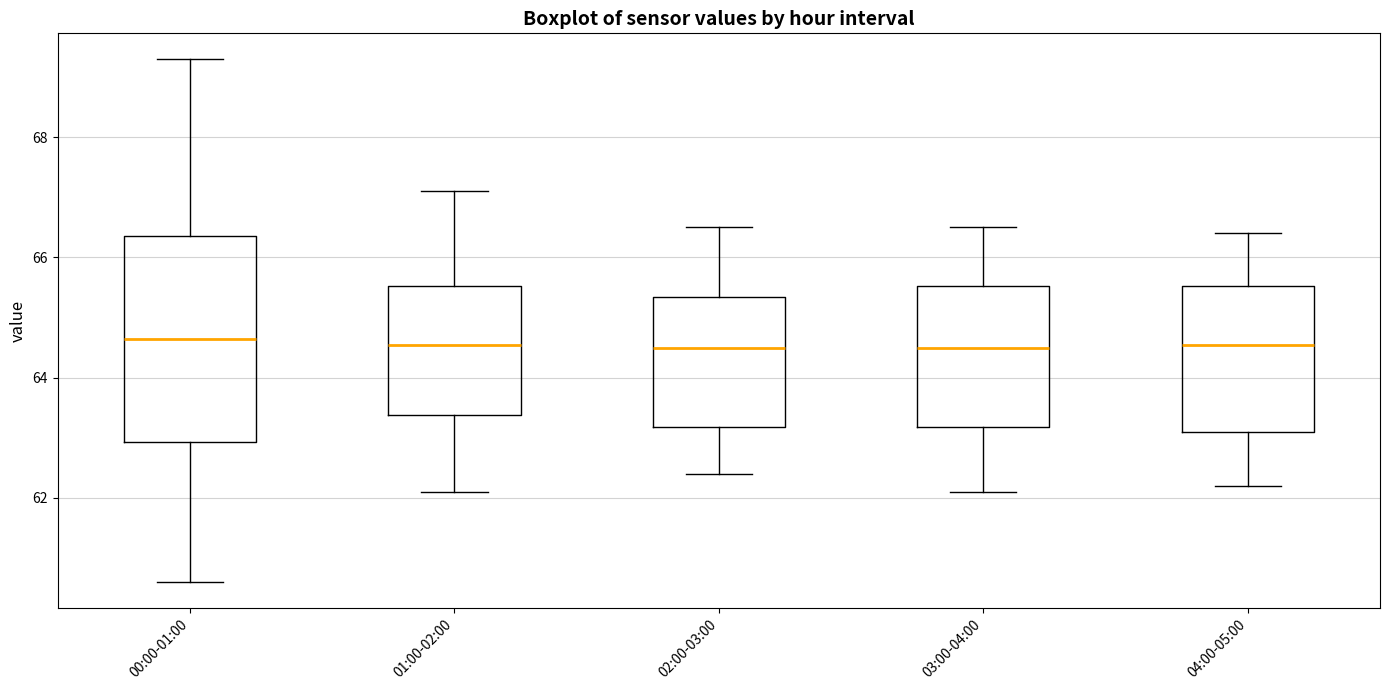

Reading left to right, transcribe this box plot: for each box, give where its median line is, the range the box spans, and where its two whiskers end, as read against the y-axis. The values are not printed on the chart, so give them approximately, as read against the axis.

00:00-01:00: median 64.6, box 63.0 to 66.4, whiskers 60.6 to 69.4
01:00-02:00: median 64.6, box 63.4 to 65.6, whiskers 62.2 to 67.2
02:00-03:00: median 64.6, box 63.2 to 65.4, whiskers 62.4 to 66.6
03:00-04:00: median 64.6, box 63.2 to 65.6, whiskers 62.2 to 66.6
04:00-05:00: median 64.6, box 63.2 to 65.6, whiskers 62.2 to 66.4